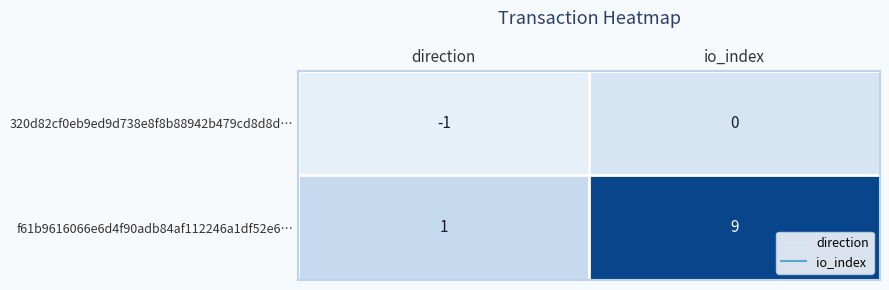

How many distinct data groups are displayed?

2